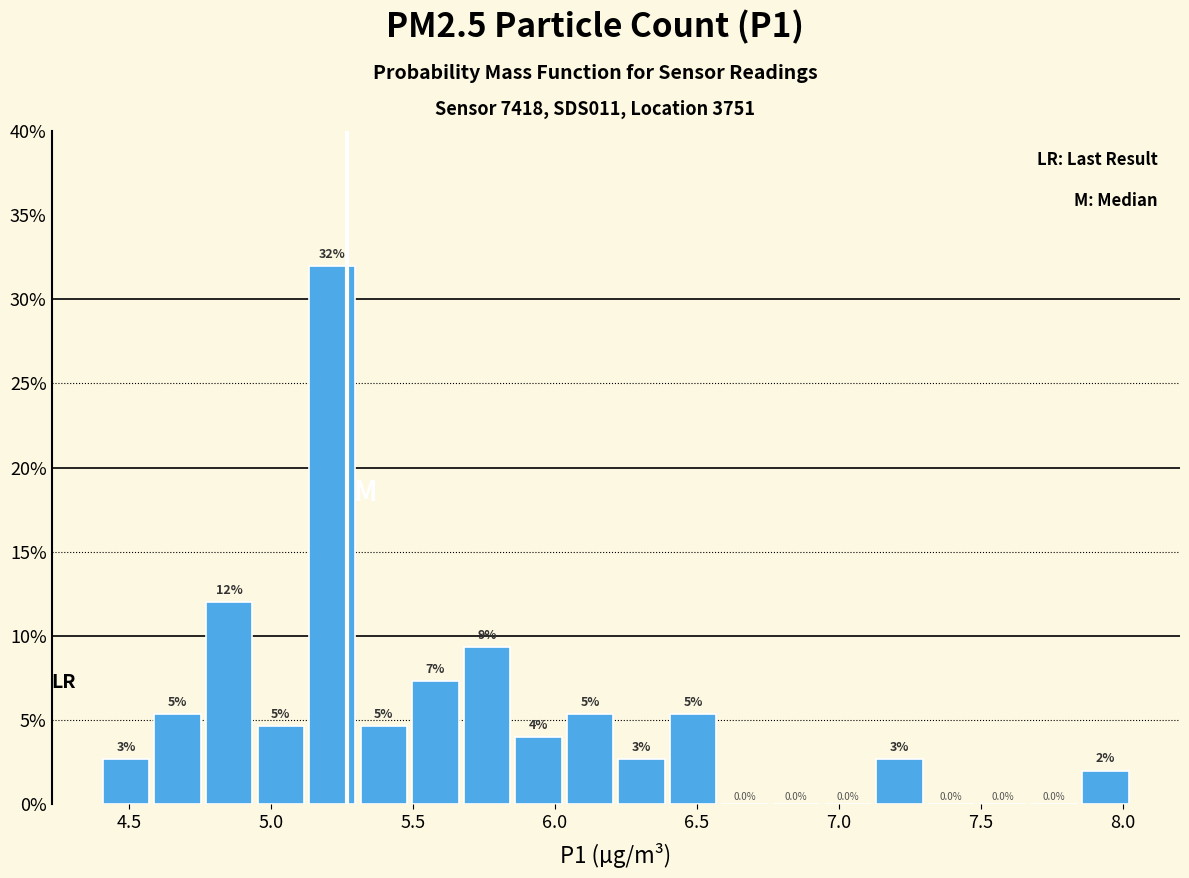

Around what value on the x-axis is the tallest bar? Give the approximate position of its centre, as read against the axis.

5.20